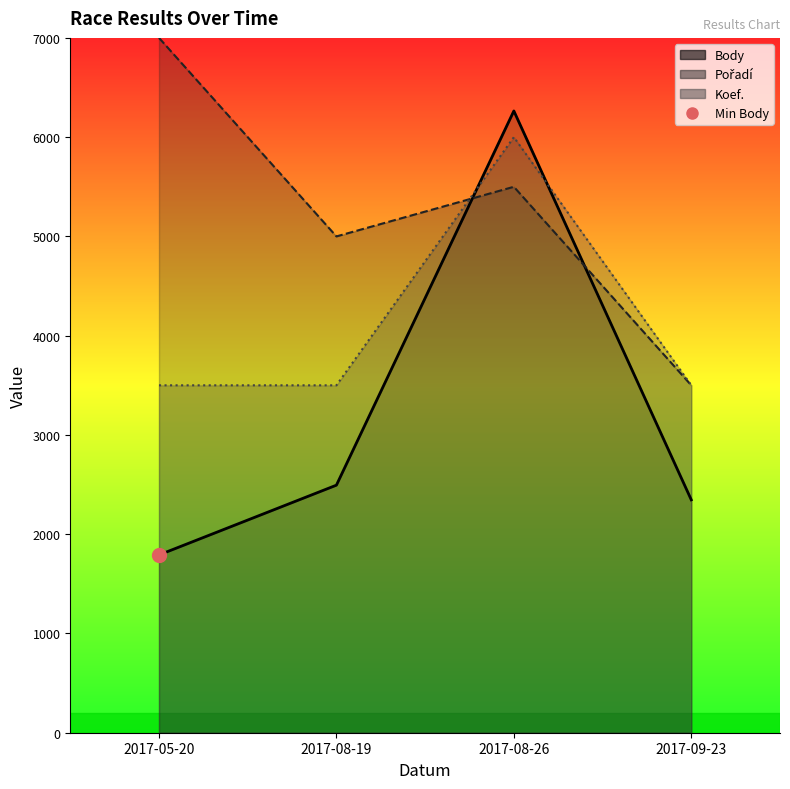

Which series has the largest total across all categories?

Pořadí (line)